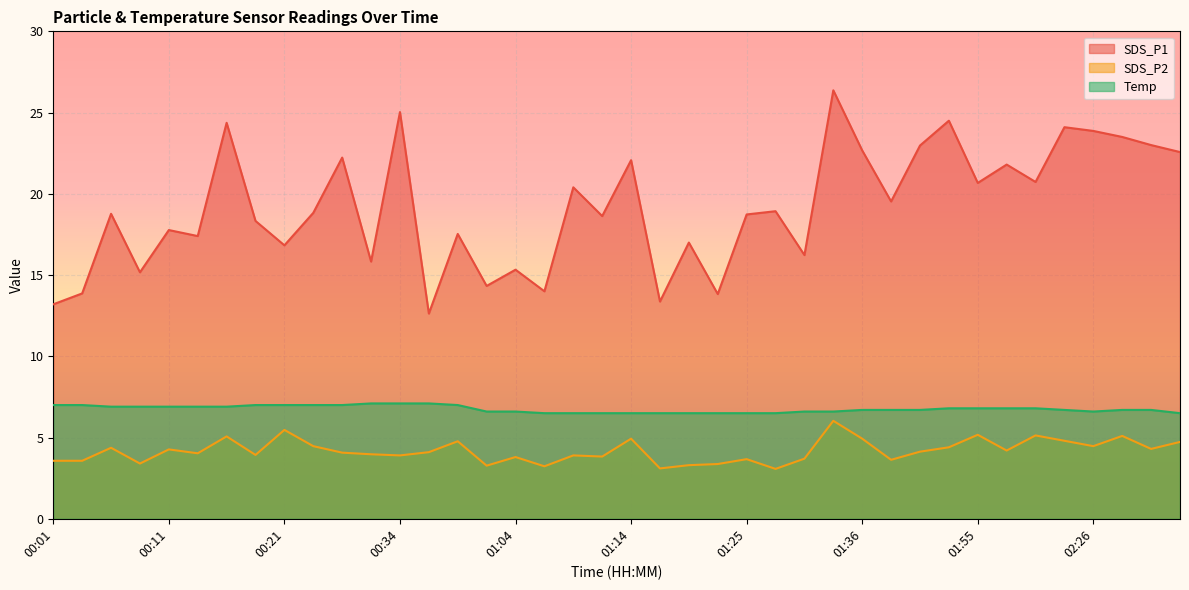

What is the highest value of the Temp series?

7.1